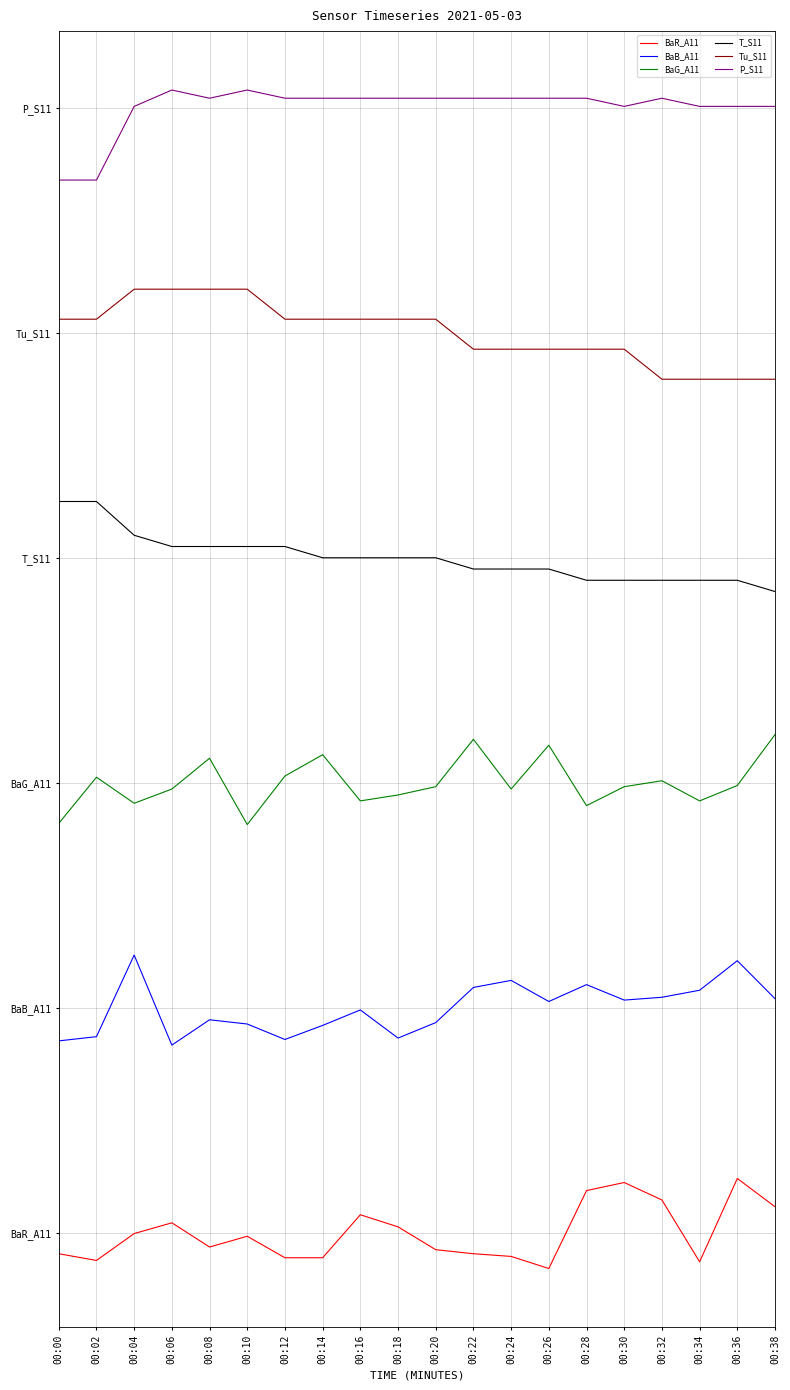

What are all the series names shown in the legend?

BaR_A11, BaB_A11, BaG_A11, T_S11, Tu_S11, P_S11